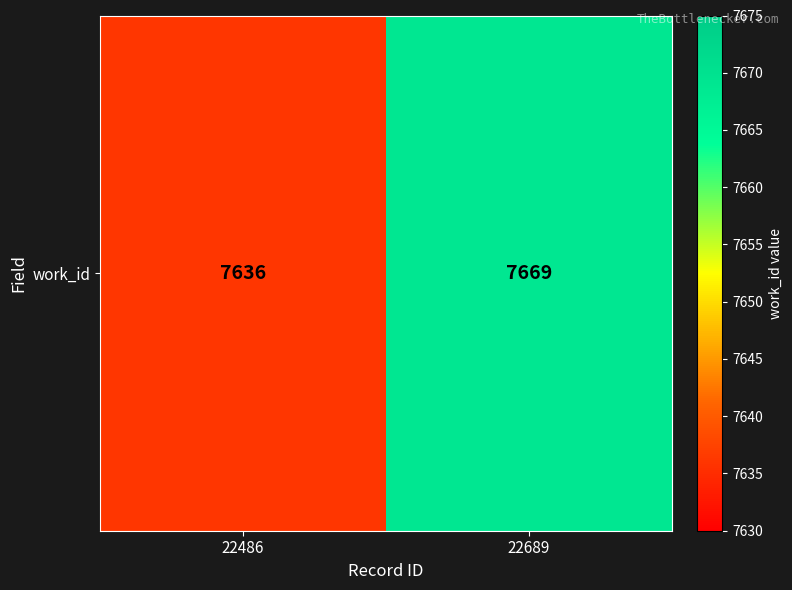

What is the change in value from 22486 to 22689?

+33